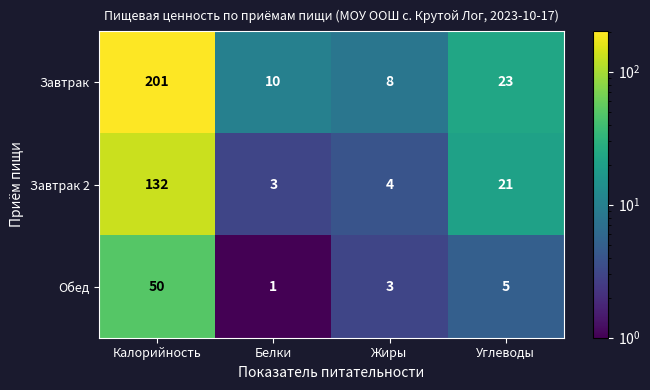

Which category has the highest value across all series?

Калорийность